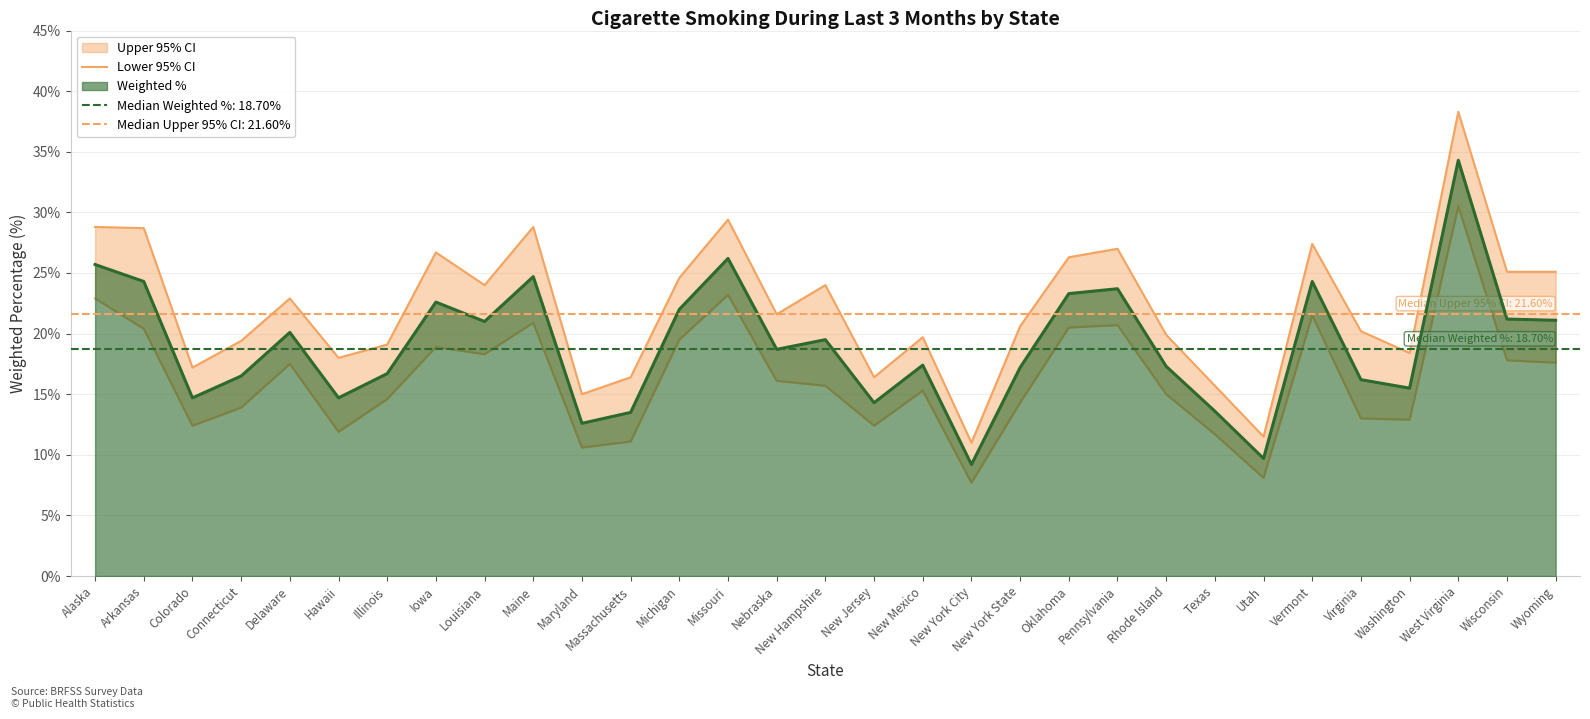

What is the difference between the maximum and minimum values?

22.8